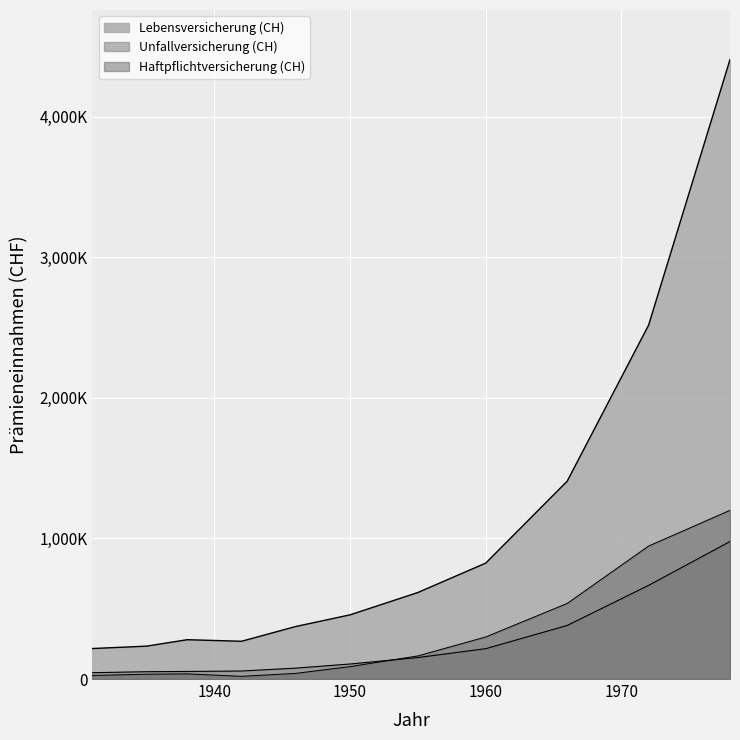

How many data points in Unfallversicherung (CH) are above 106871?

5